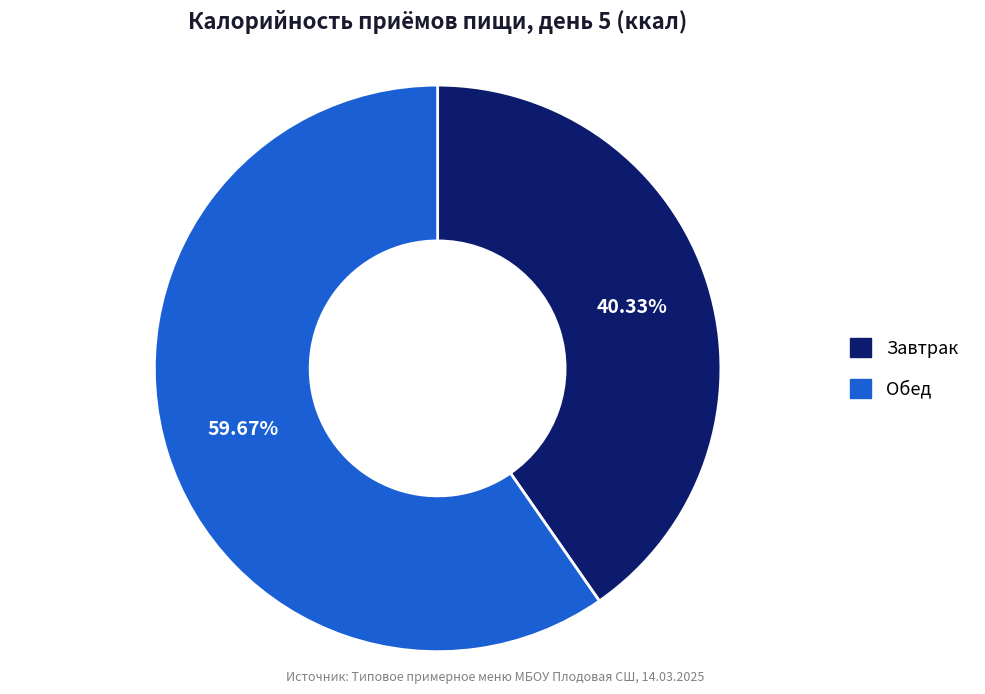

Combined, what portion of the pie is Обед and Завтрак?

100.0%